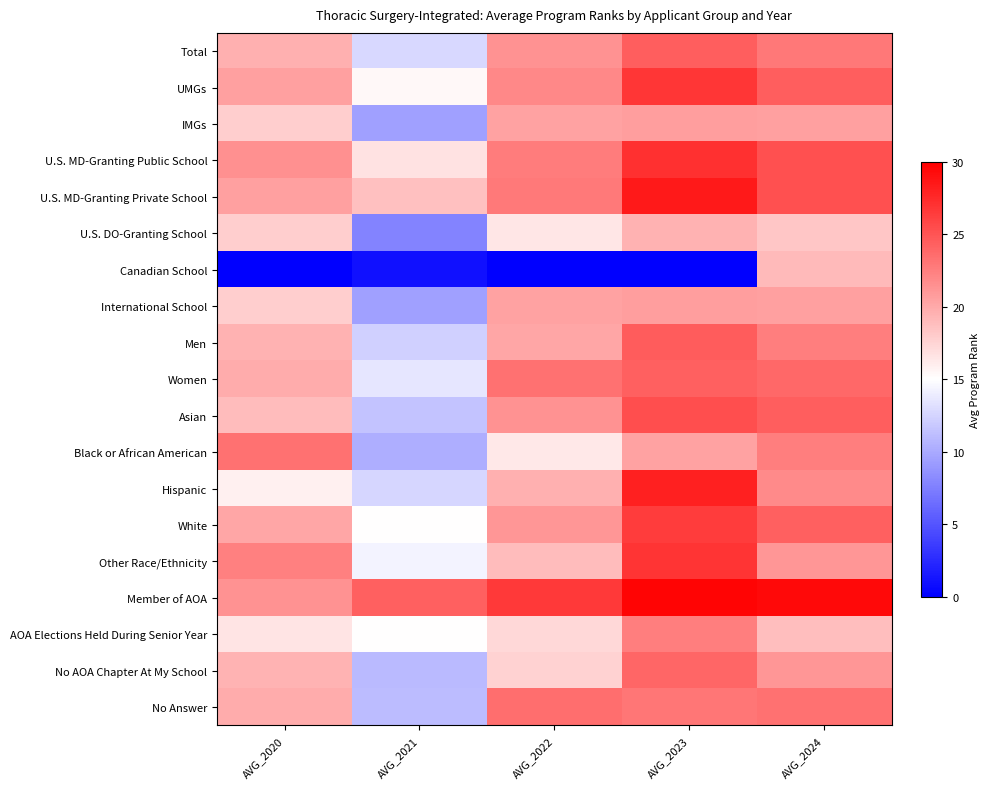

At which category is the sum across all series the highest?

AVG_2023